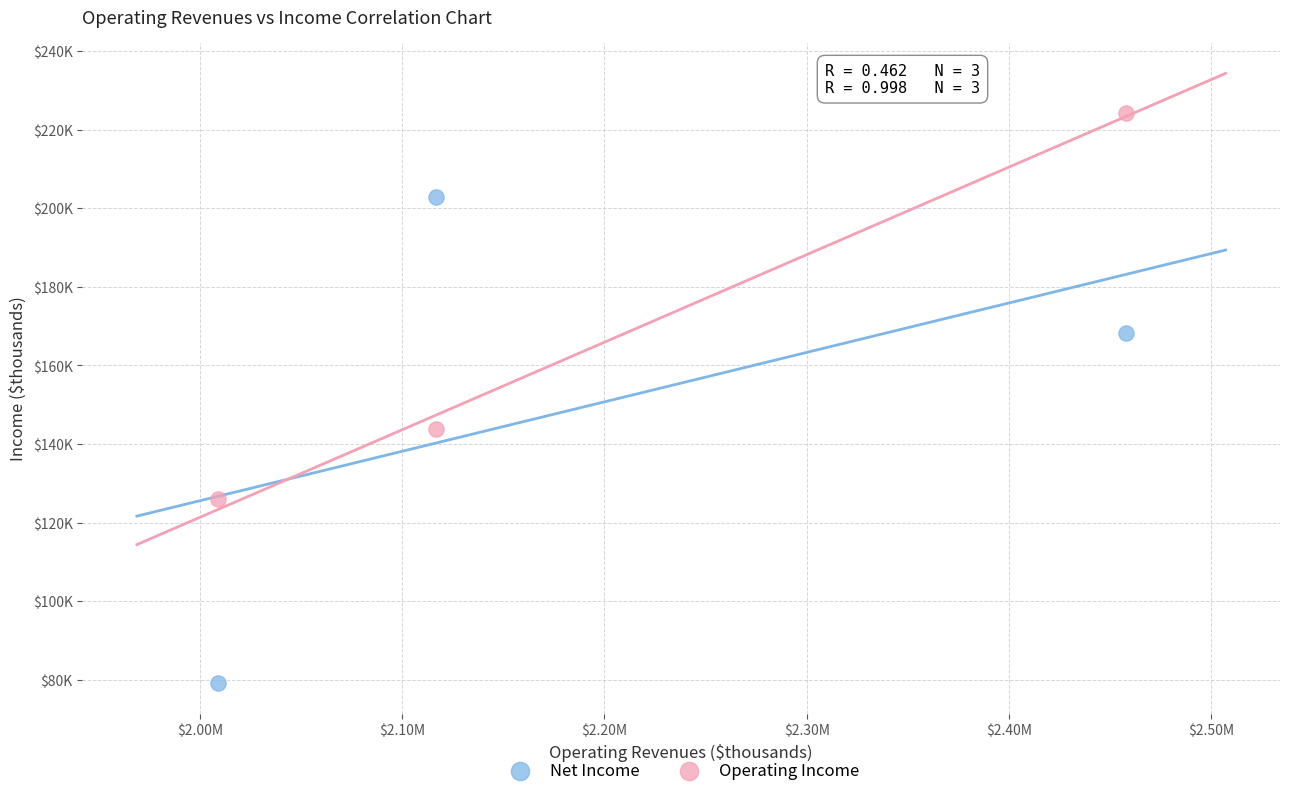

Which series reaches the maximum Y coordinate?

Operating Income